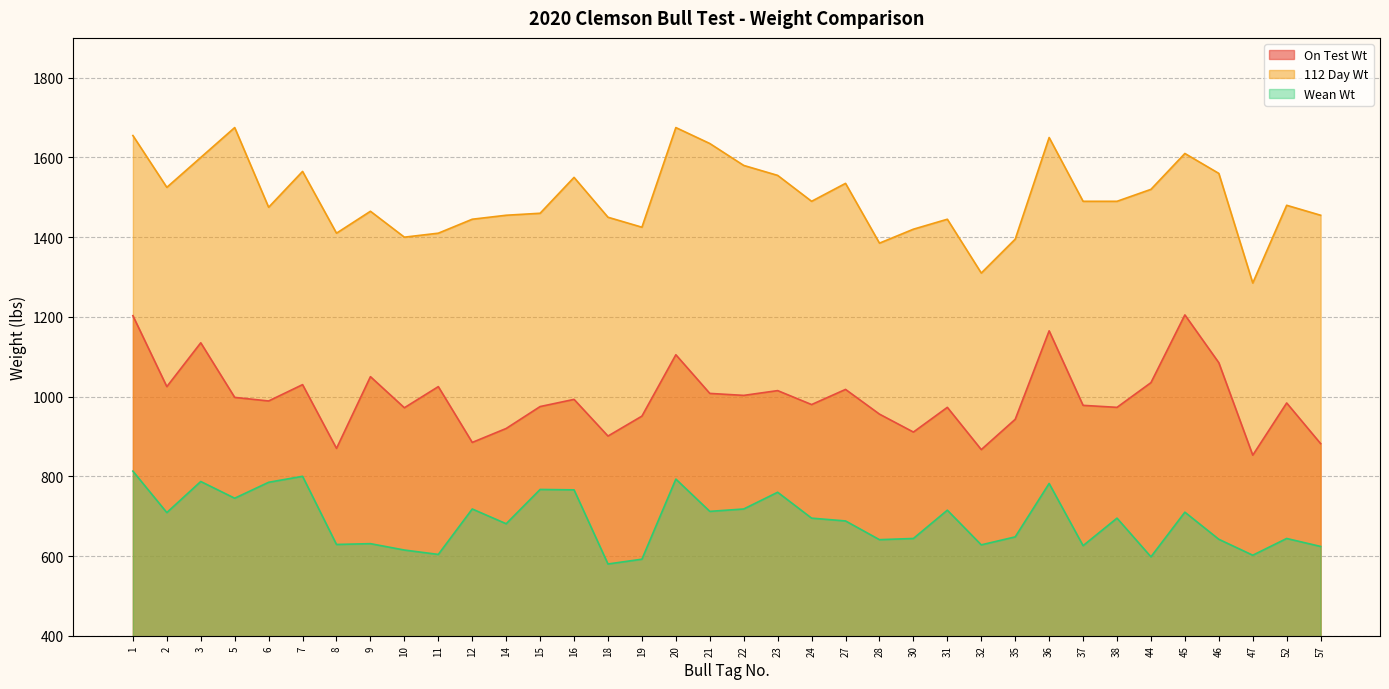

True or false: Wean Wt has a value of 1098 at 38.

False